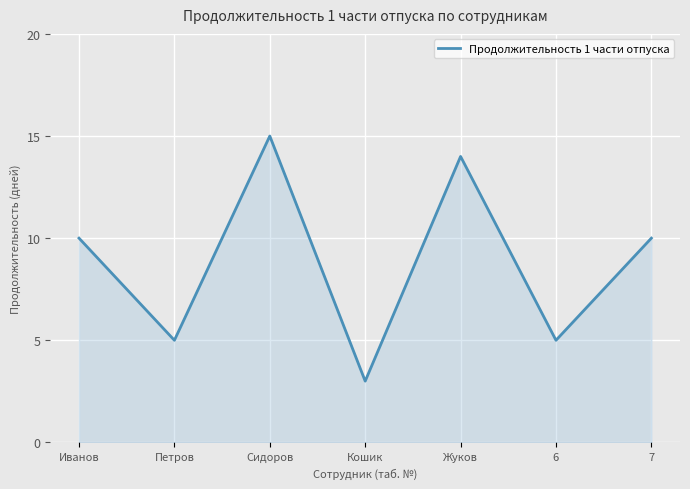

Which category has the highest value across all series?

Сидоров